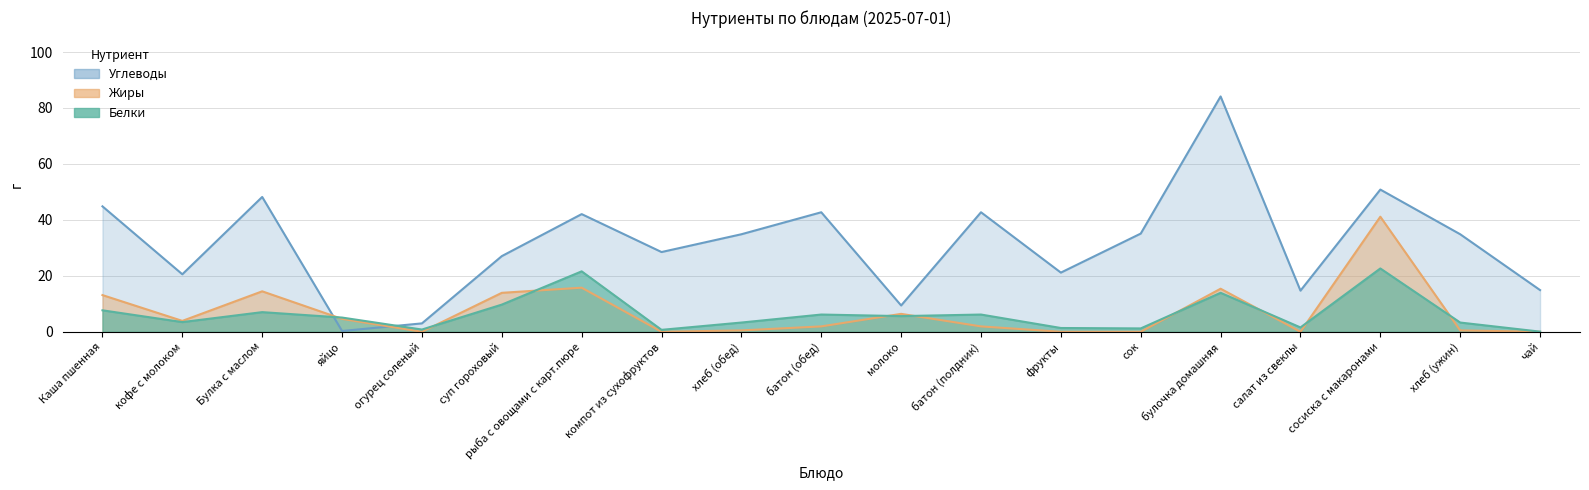

The value of Углеводы at булочка домашняя is 84.1. True or false?

True